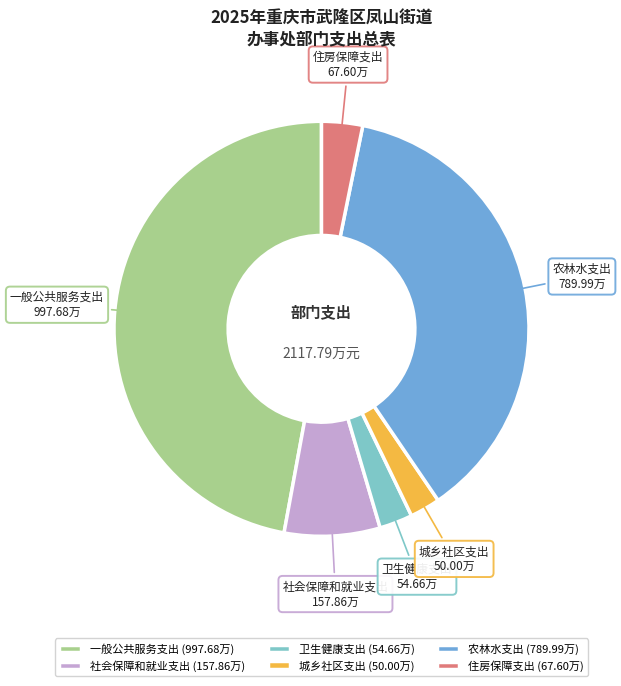

The 卫生健康支出 slice represents 3% of the pie. True or false?

True